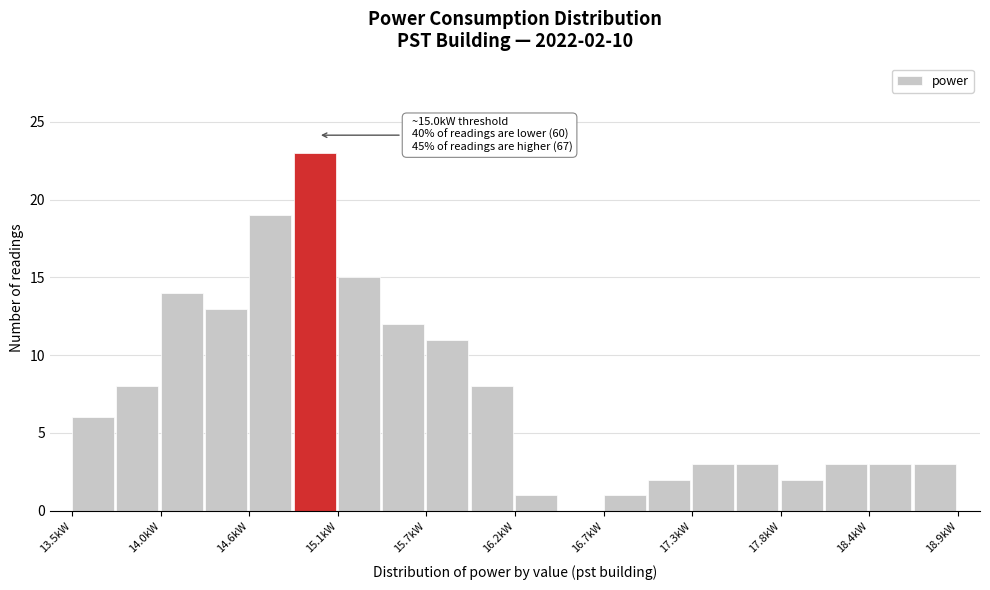

Around what value on the x-axis is the tallest bar? Give the approximate position of its centre, as read against the axis.

15.0